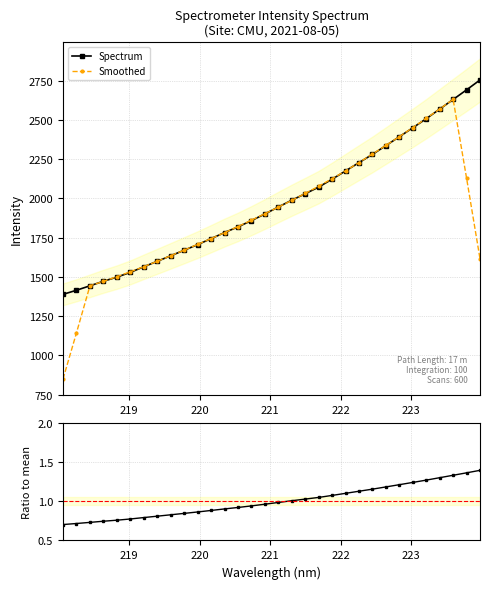

What is the value of the Spectrum point at the 17th from the left?

1945.5